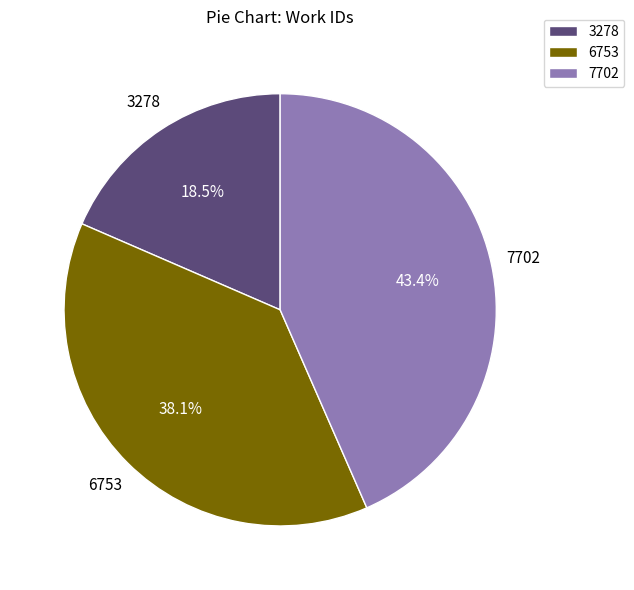

Between 6753 and 3278, which is larger?

6753